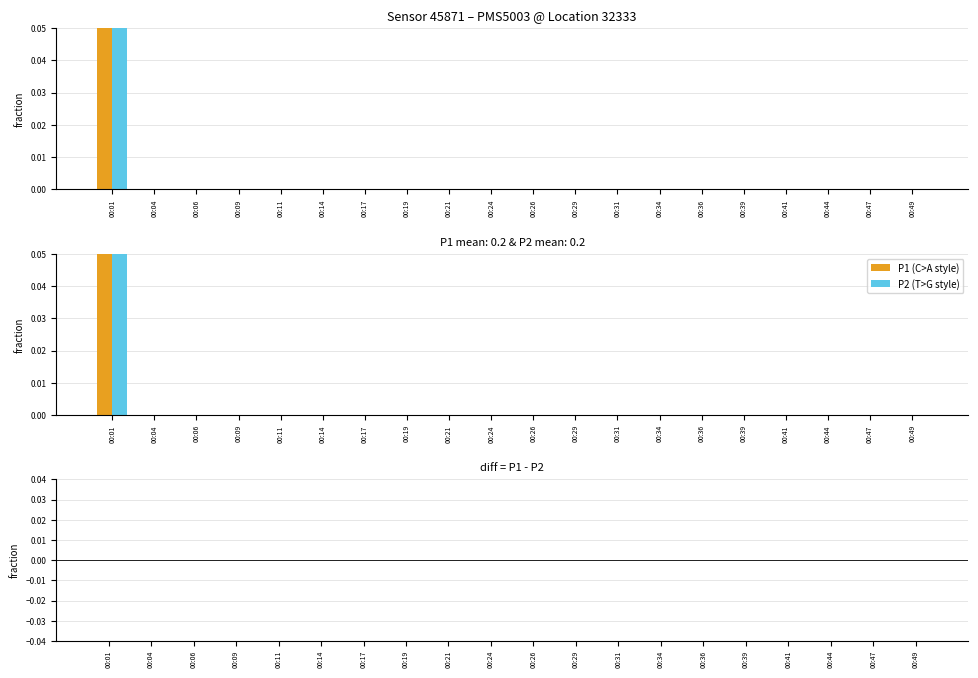

Between 00:14 and 00:47, which is larger?

00:14